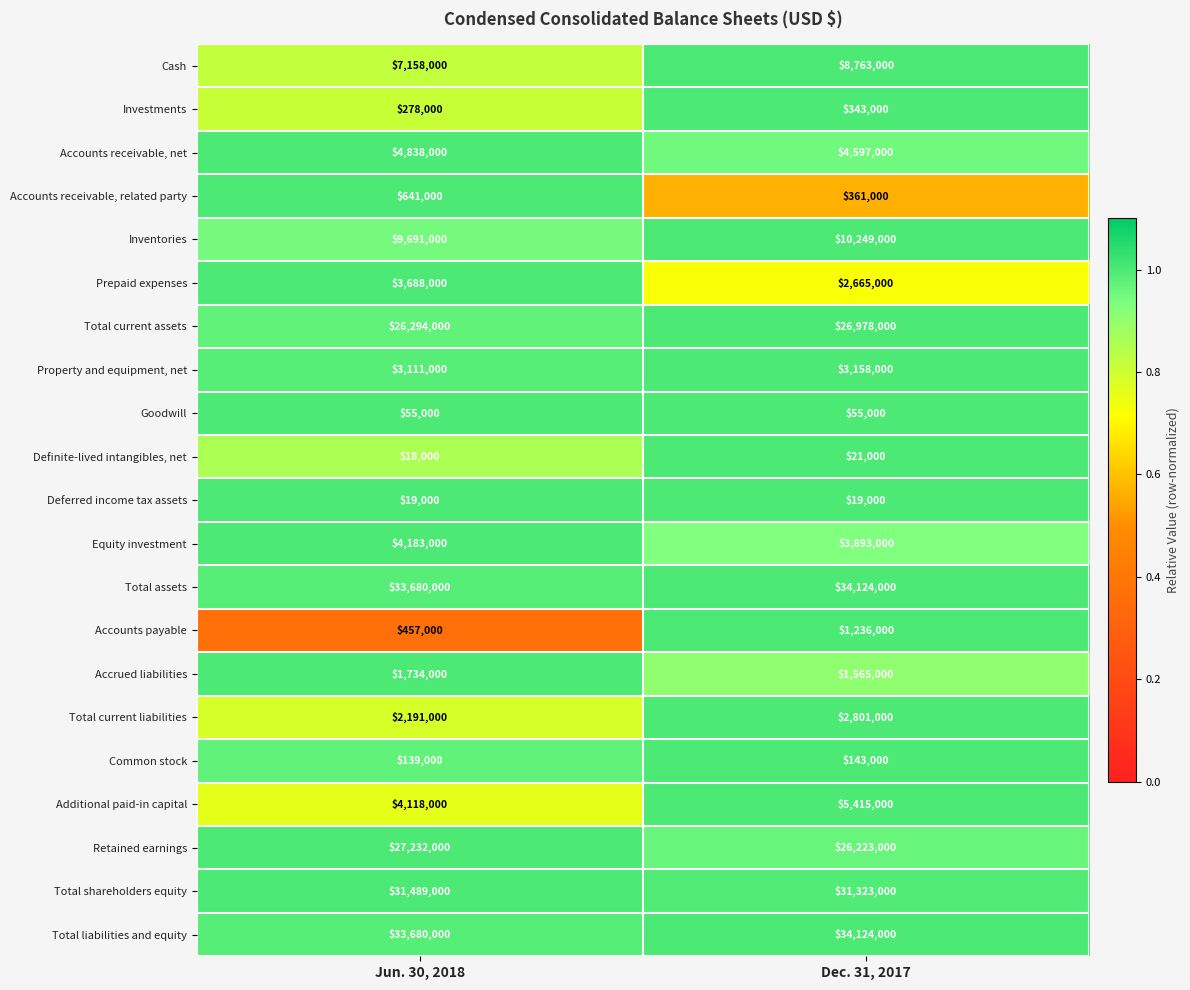

What is the maximum value shown in the chart?

34124000